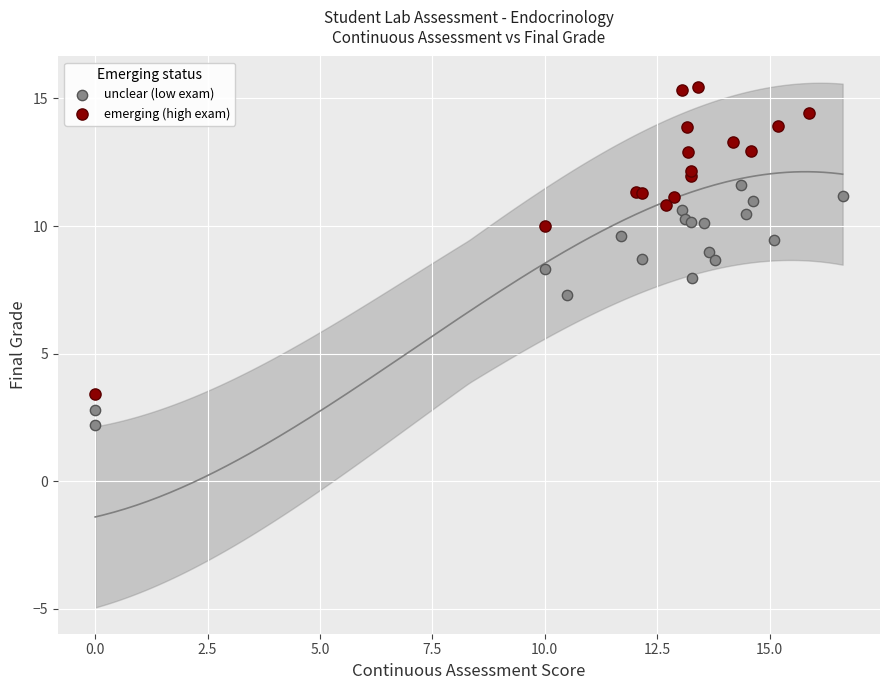

Which series has the largest Y range (max minus min)?

emerging (high exam)